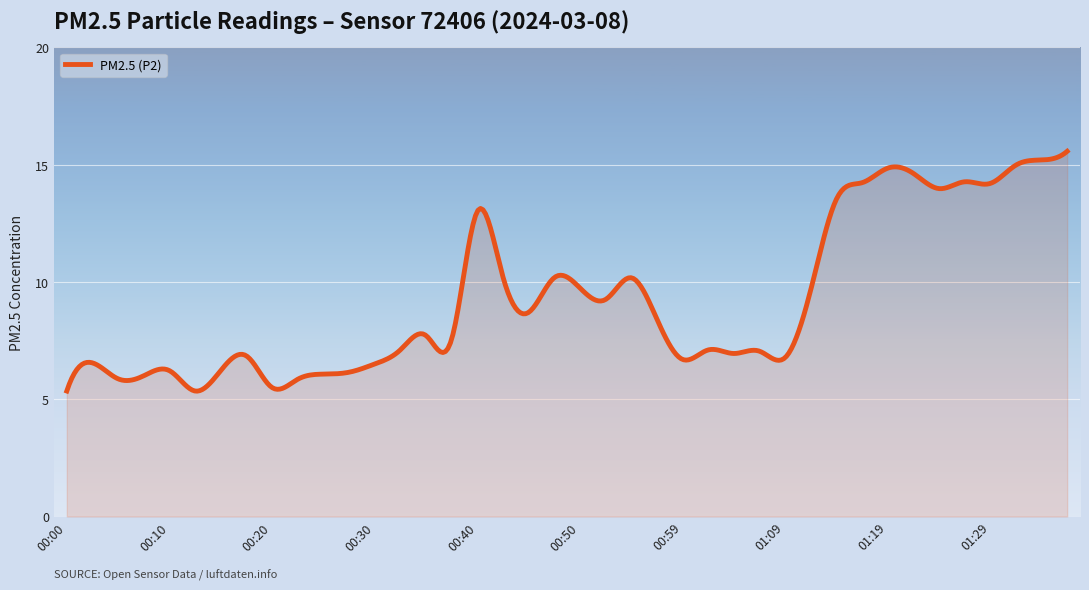

How many lines are shown in the chart?

1